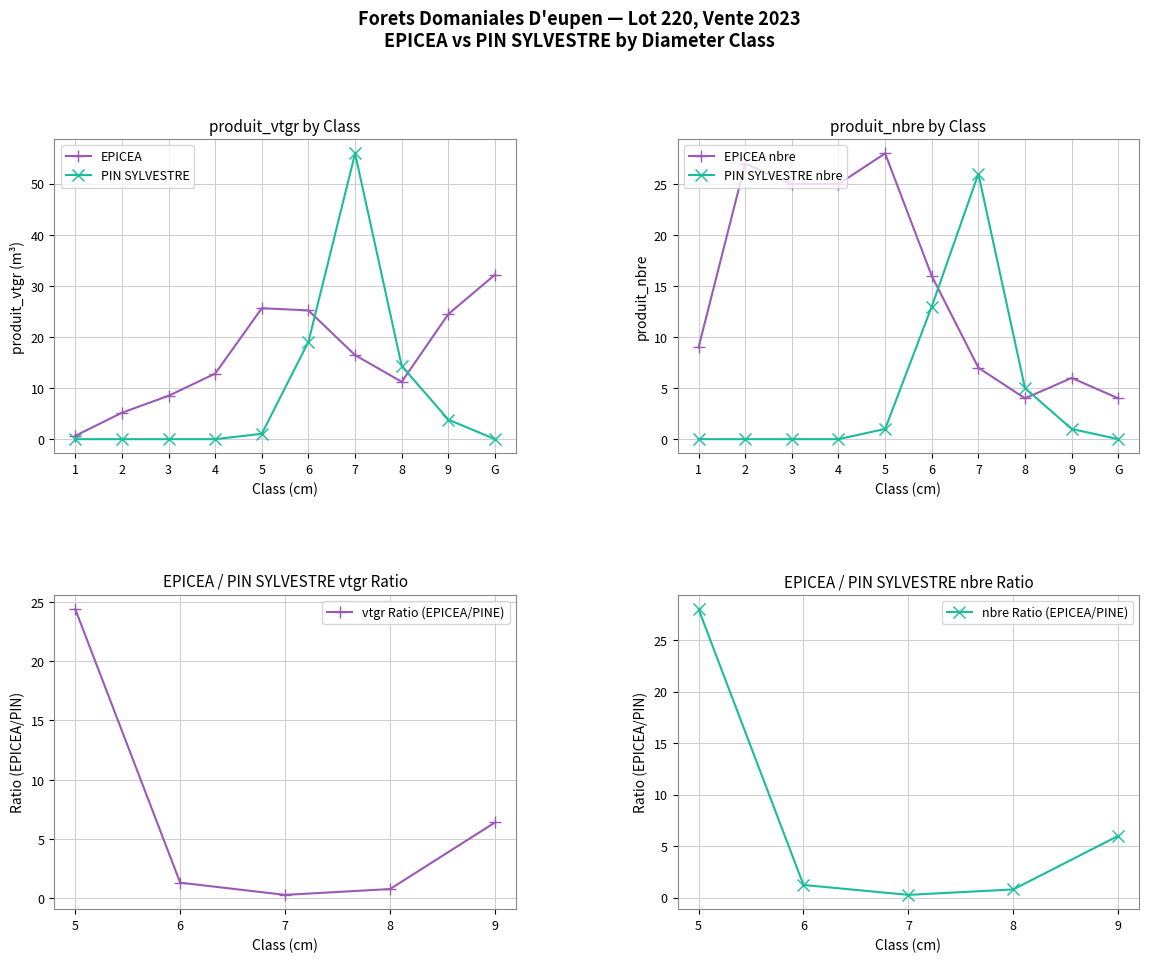

At which category does the chart reach its peak across all series?

7